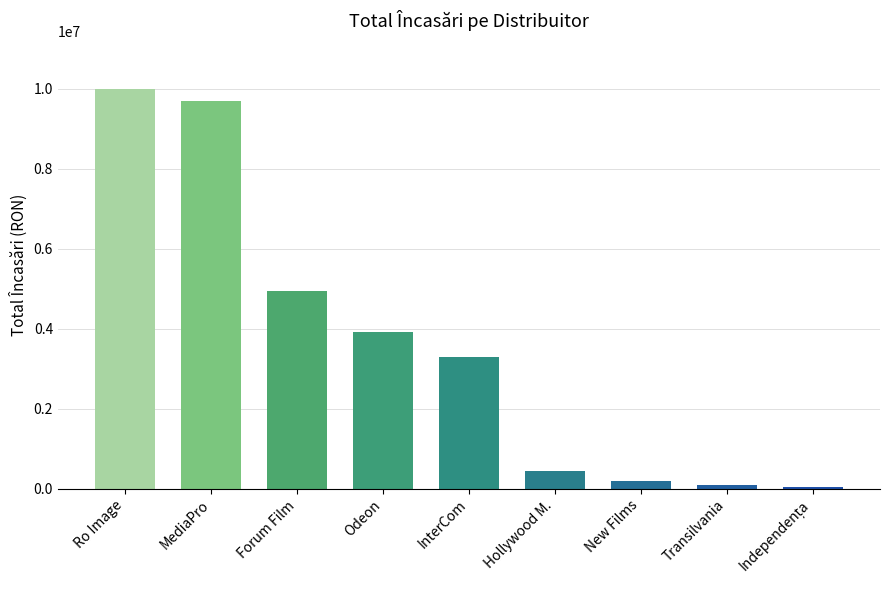

The value at Hollywood M. is 439943.2. True or false?

True